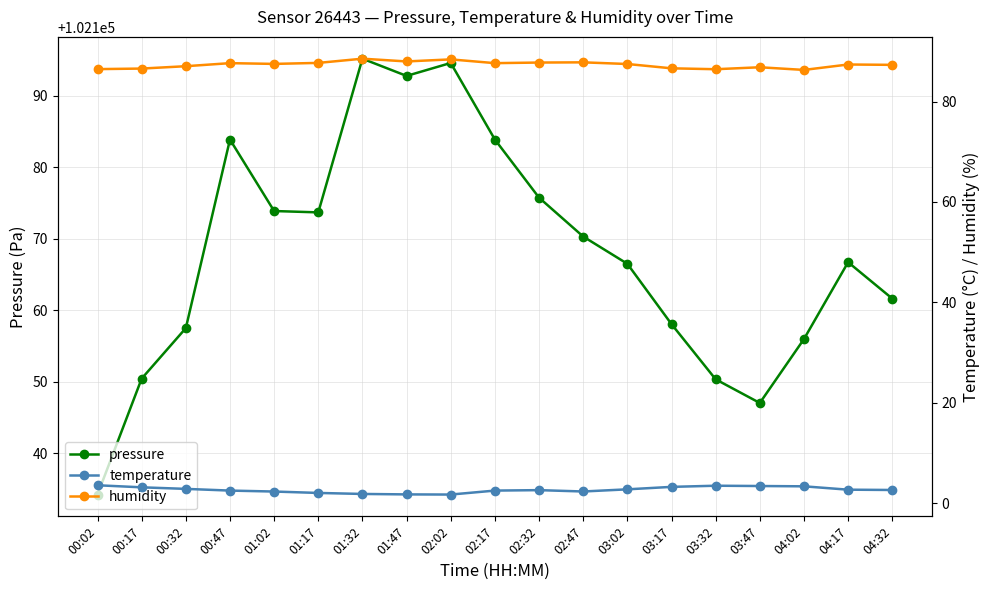

Reading left to right, transcribe all the data shown in this chart.

pressure: 00:02=102134.2	00:17=102150.4	00:32=102157.5	00:47=102183.9	01:02=102173.9	01:17=102173.7	01:32=102195.2	01:47=102192.8	02:02=102194.6	02:17=102183.9	02:32=102175.8	02:47=102170.3	03:02=102166.5	03:17=102158.1	03:32=102150.3	03:47=102147.0	04:02=102156.0	04:17=102166.7	04:32=102161.6
temperature: 00:02=3.5	00:17=3.1	00:32=2.8	00:47=2.5	01:02=2.3	01:17=2.0	01:32=1.8	01:47=1.7	02:02=1.7	02:17=2.5	02:32=2.6	02:47=2.3	03:02=2.7	03:17=3.2	03:32=3.5	03:47=3.4	04:02=3.3	04:17=2.7	04:32=2.6
humidity: 00:02=86.5	00:17=86.6	00:32=87.0	00:47=87.7	01:02=87.5	01:17=87.7	01:32=88.5	01:47=88.0	02:02=88.4	02:17=87.7	02:32=87.8	02:47=87.8	03:02=87.5	03:17=86.6	03:32=86.5	03:47=86.8	04:02=86.3	04:17=87.4	04:32=87.3